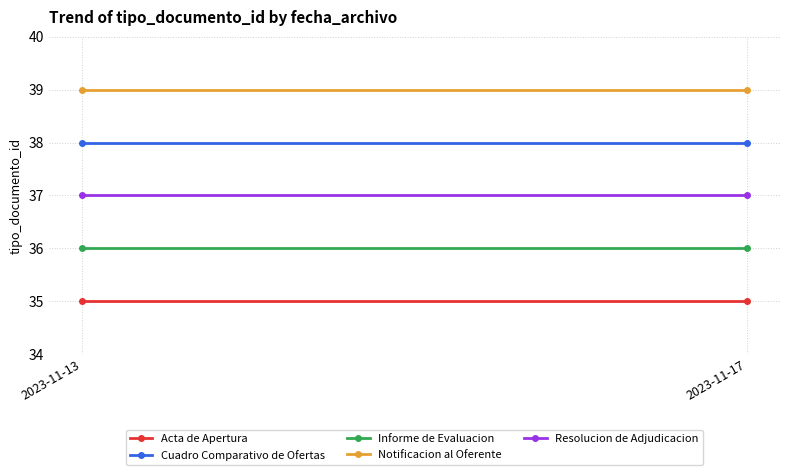

How many data points does each series have?

2